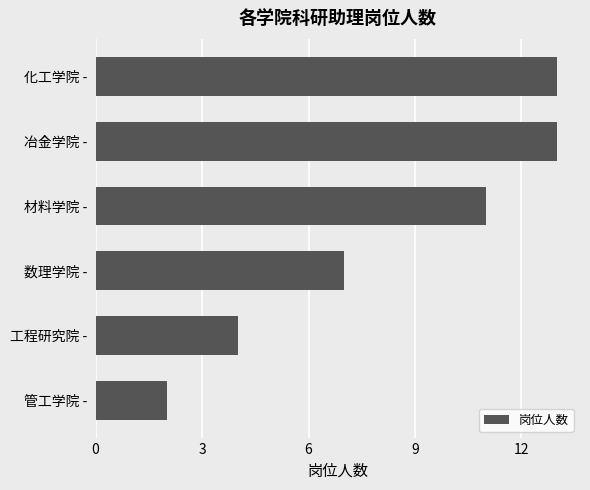

Does the chart contain any negative values?

No